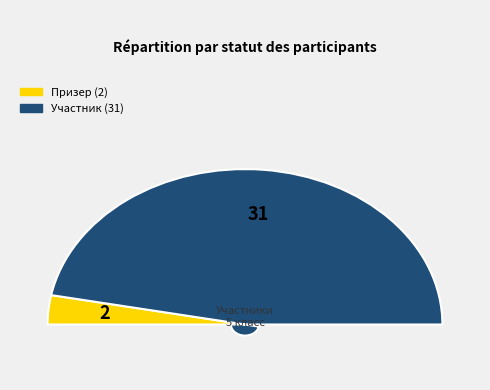

True or false: Участник accounts for 94% of the total.

True